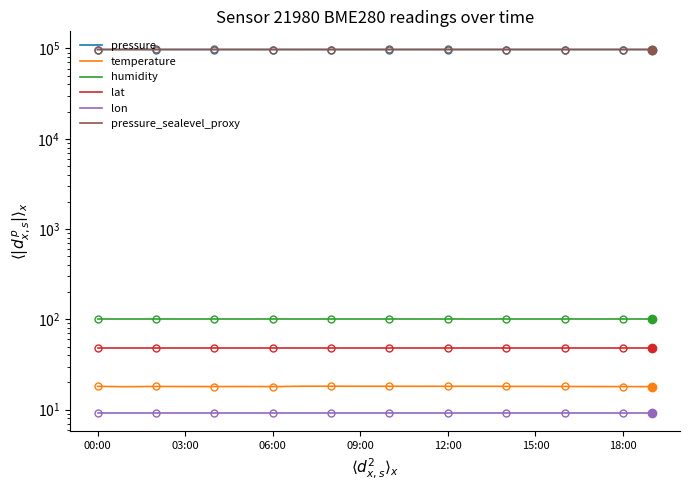

What is the average value of the humidity series?

100.0